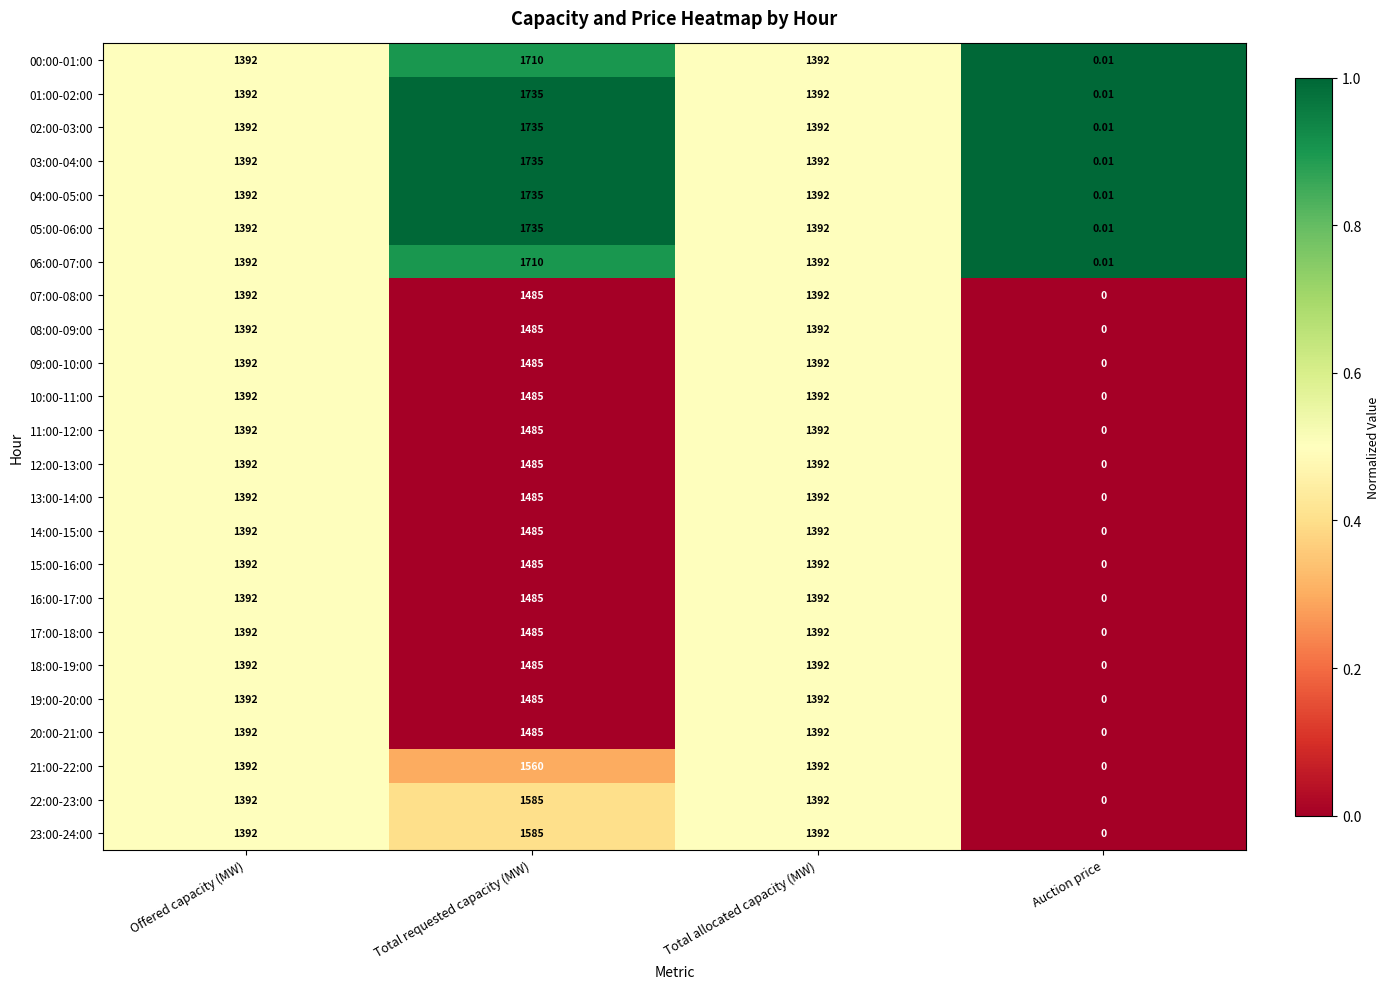

Which label corresponds to the smallest value in the chart?

Auction price